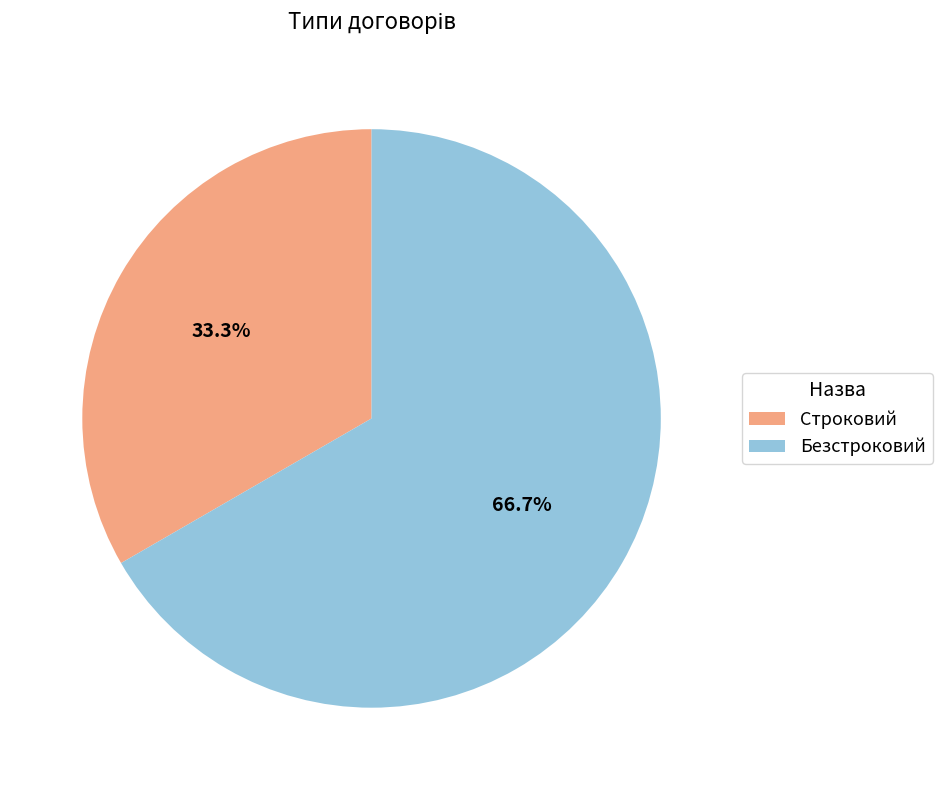

Is it true that Строковий is 18% of the pie?

False